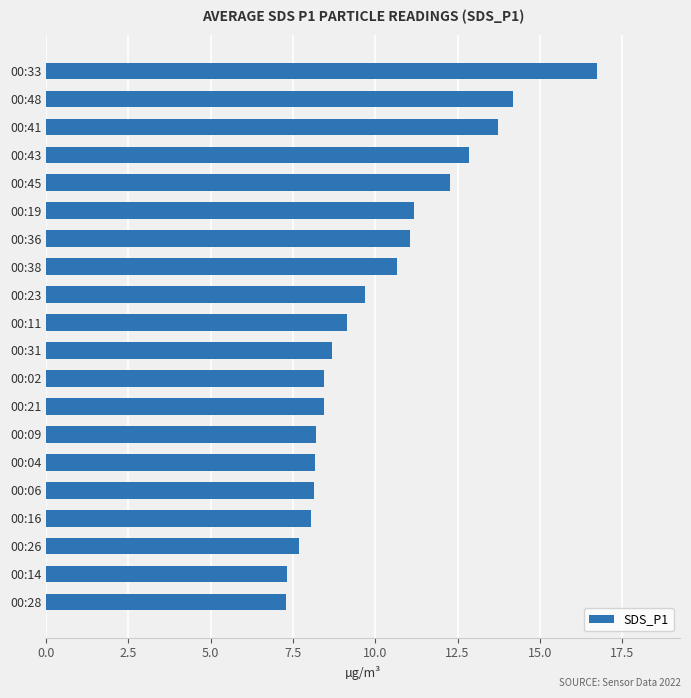

The chart shows a value of 7.6 at 00:45. True or false?

False